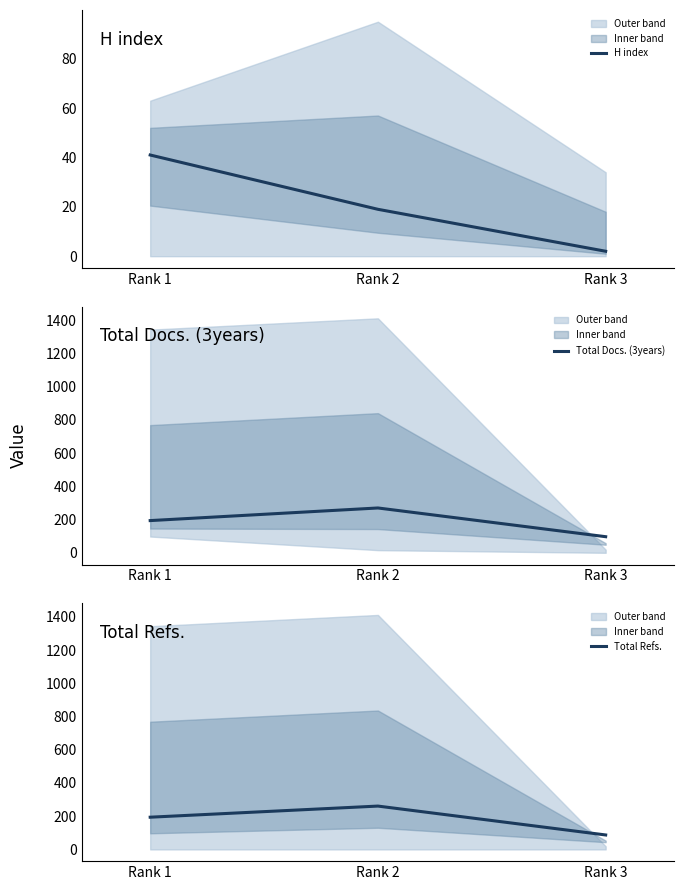

Does the chart have visible grid lines?

No